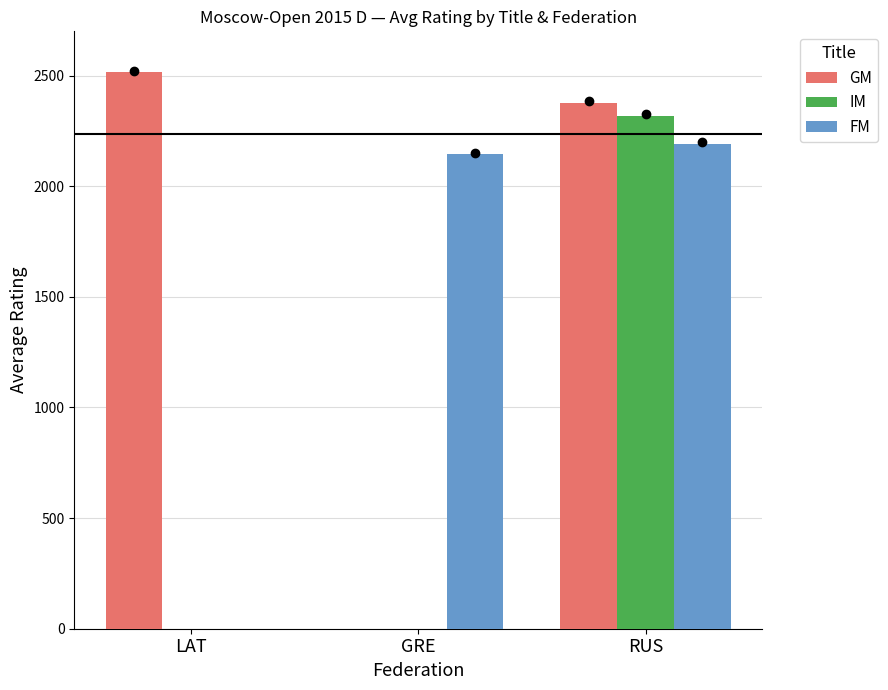

How many positive values does the FM series have?

2